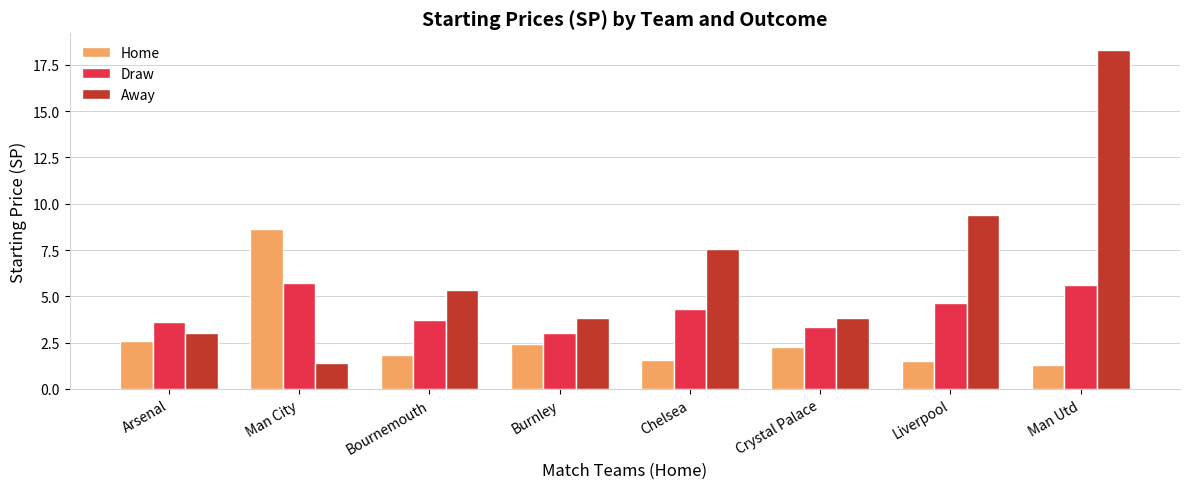

What is the difference between the second highest and second lowest values in the Draw series?

2.3